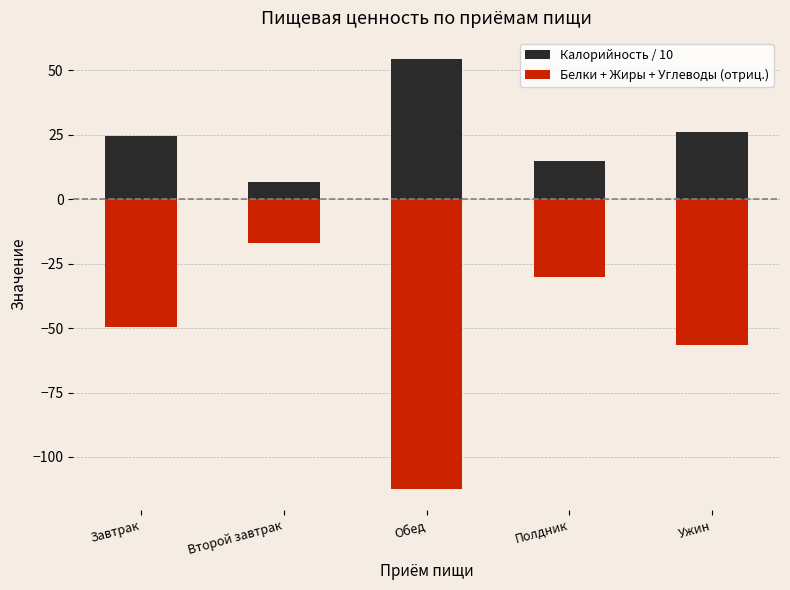

Rank the series at Полдник from lowest to highest value.

Белки + Жиры + Углеводы (отриц.), Калорийность / 10